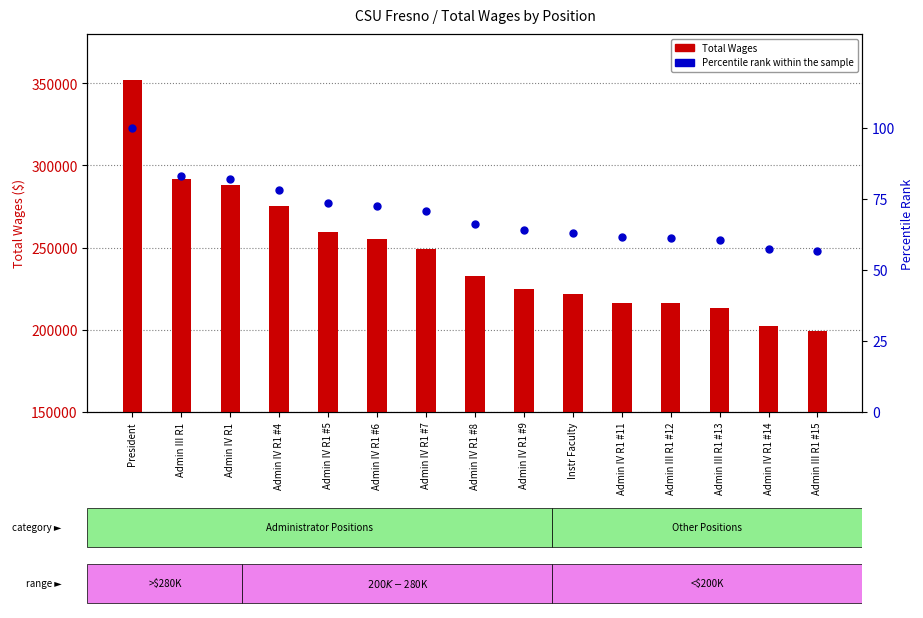

Is the value of Percentile rank within the sample at Admin IV R1 #11 greater than the value of Total Wages at Admin III R1?

No